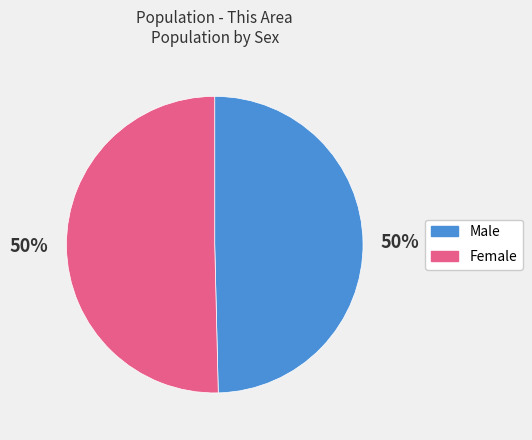

Combined, do Female and Male account for over 50%?

Yes